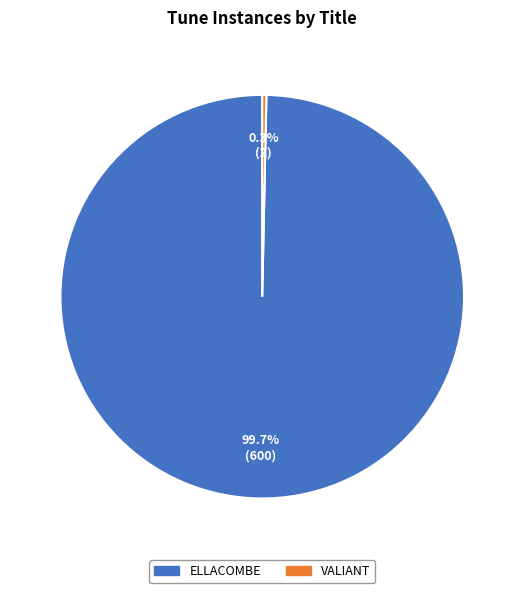

Between ELLACOMBE and VALIANT, which is larger?

ELLACOMBE